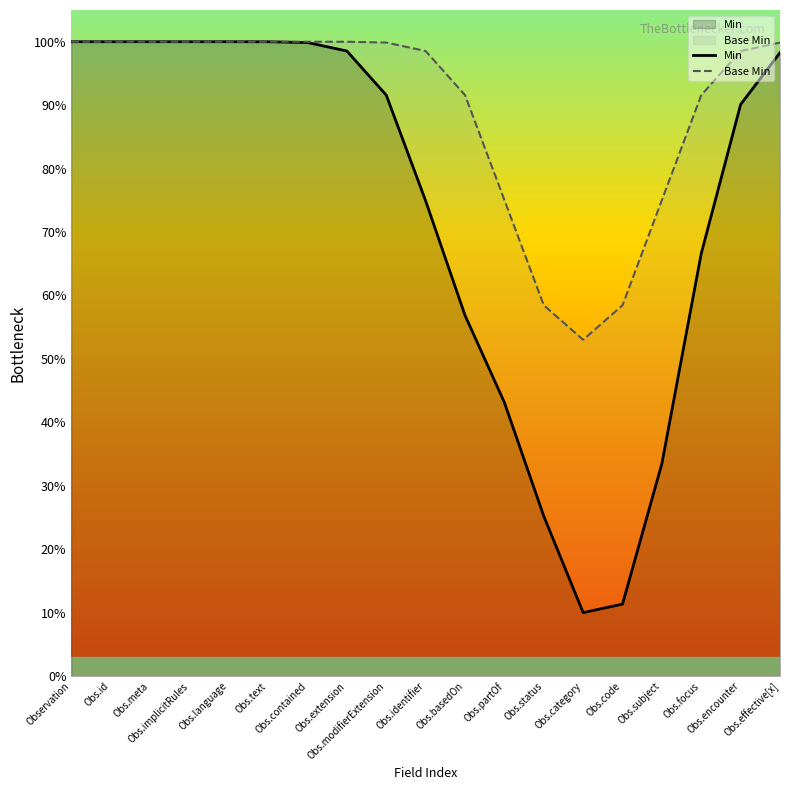

What is the sum of all Min values?

14.0